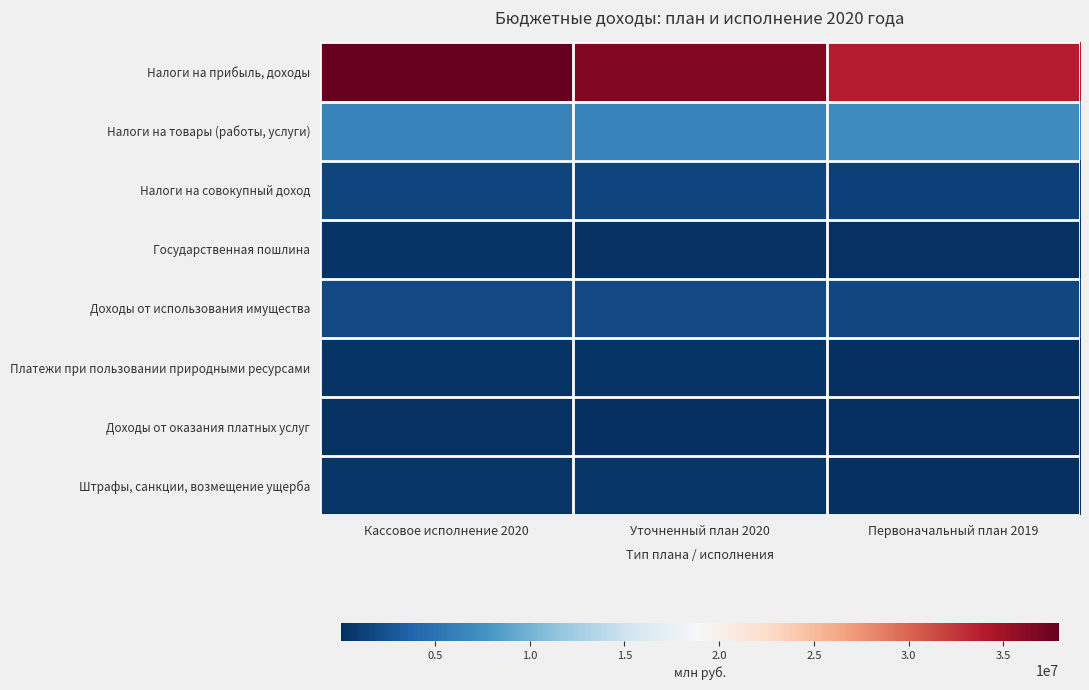

What is the total value across all series at Кассовое исполнение 2020?

49185668.5